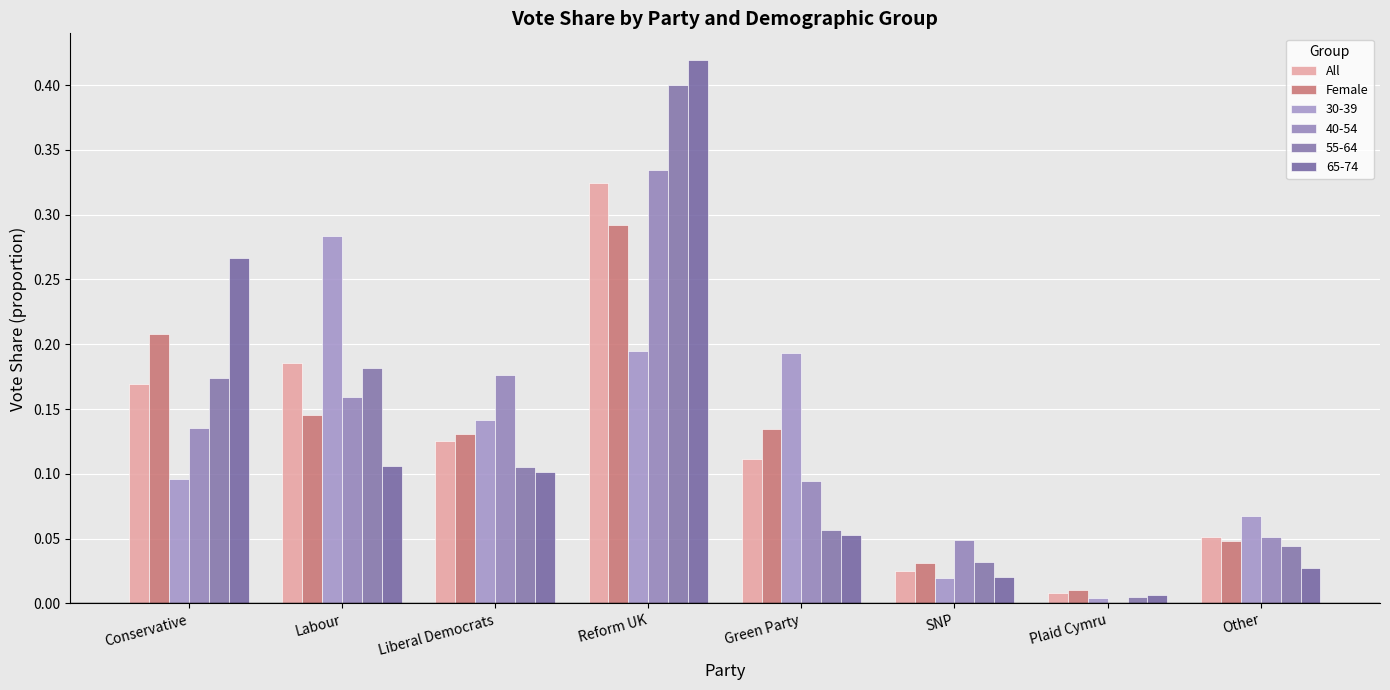

How many series are shown in this chart?

6